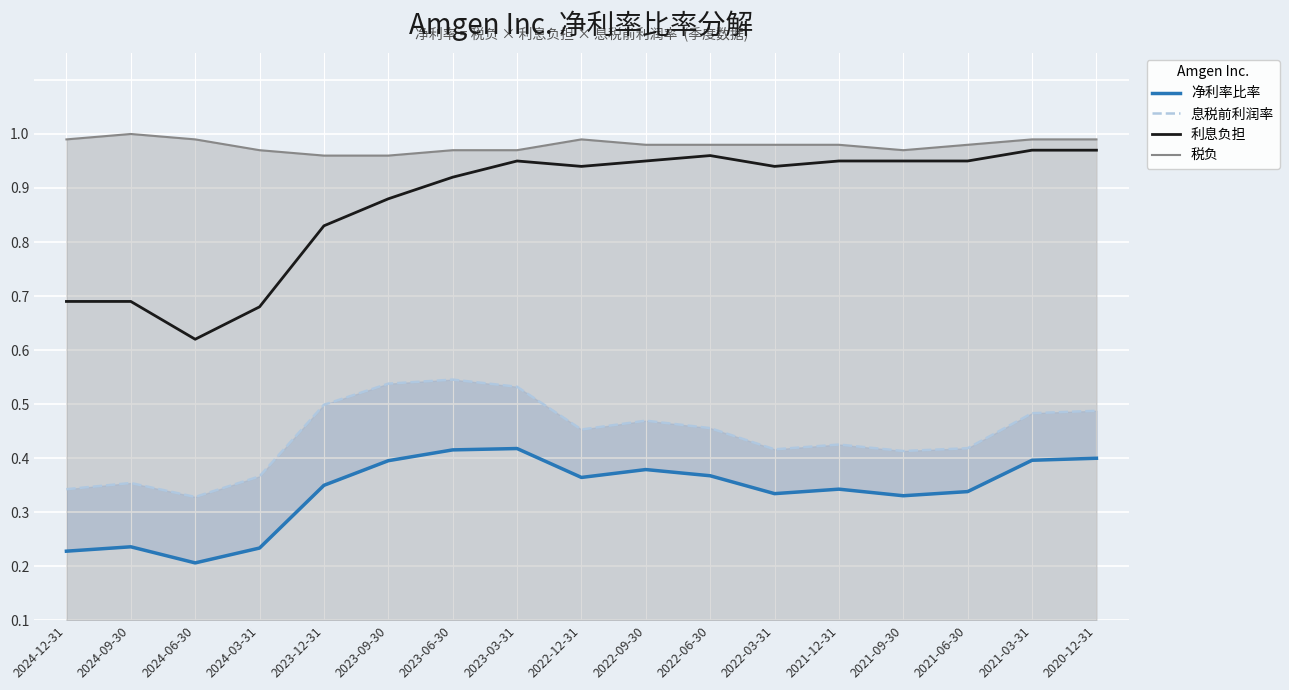

Where is the first local minimum for 净利率比率?

2024-06-30